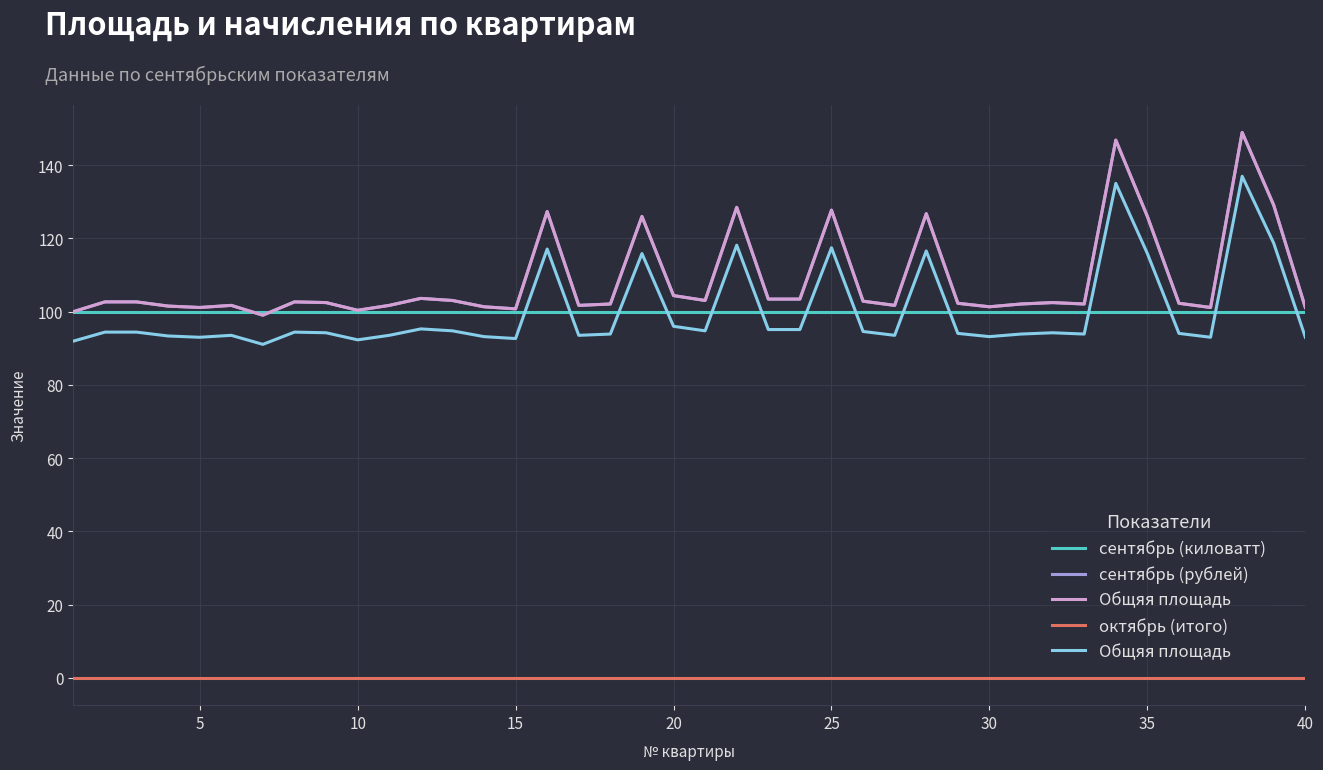

Count the number of categories in the chart.

40